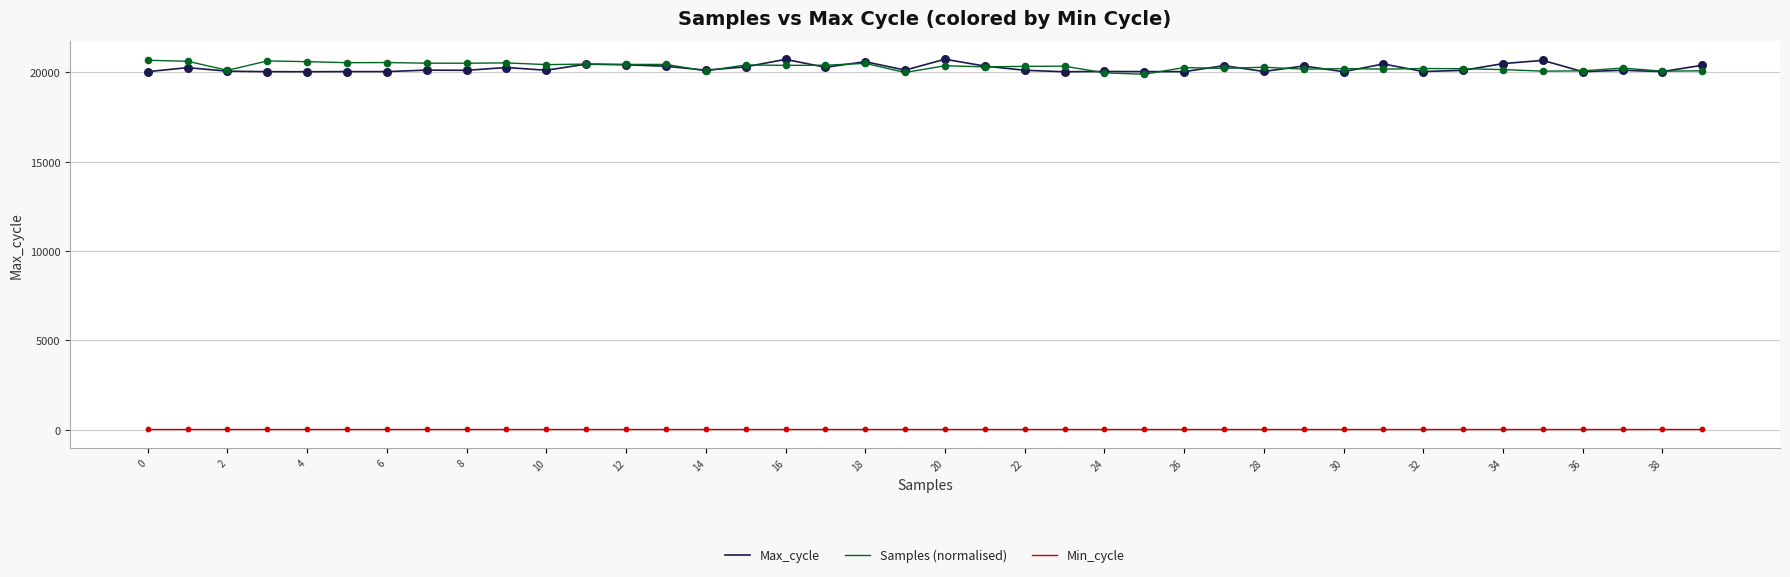

True or false: Samples (normalised) and Min_cycle cross at least once.

False